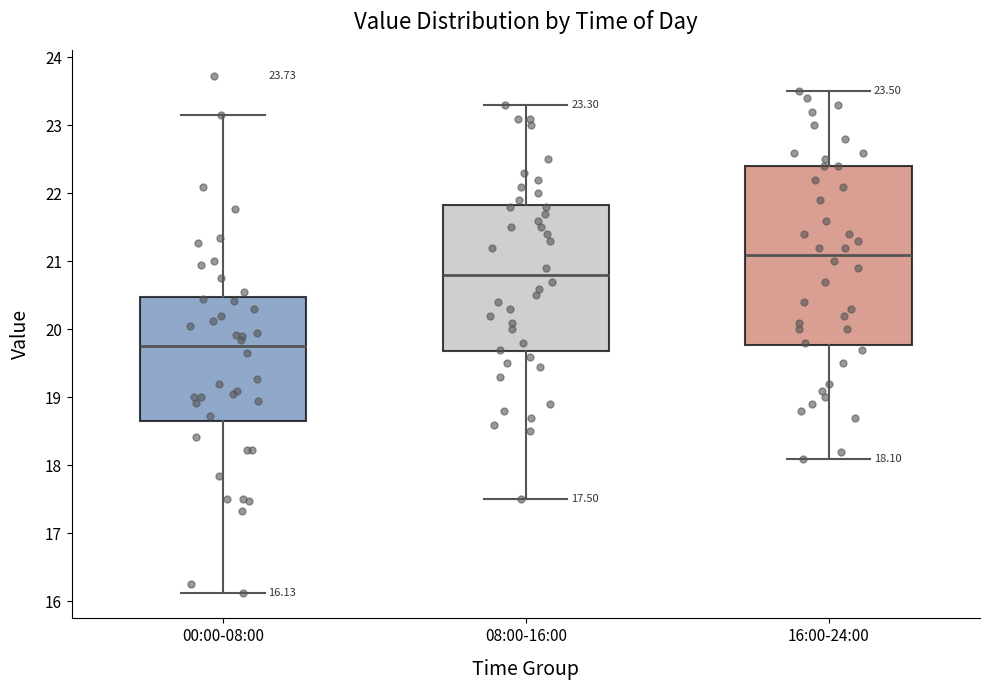

Which box's median line is the lowest?

00:00-08:00